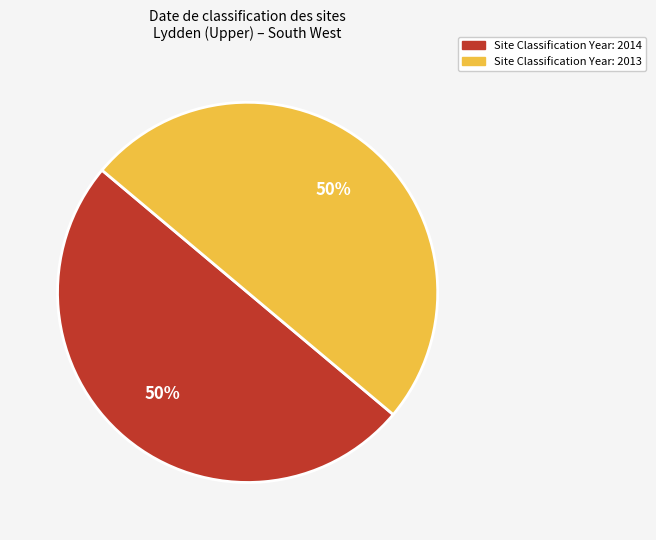

To the nearest percent, what is the average slice percentage?

50%